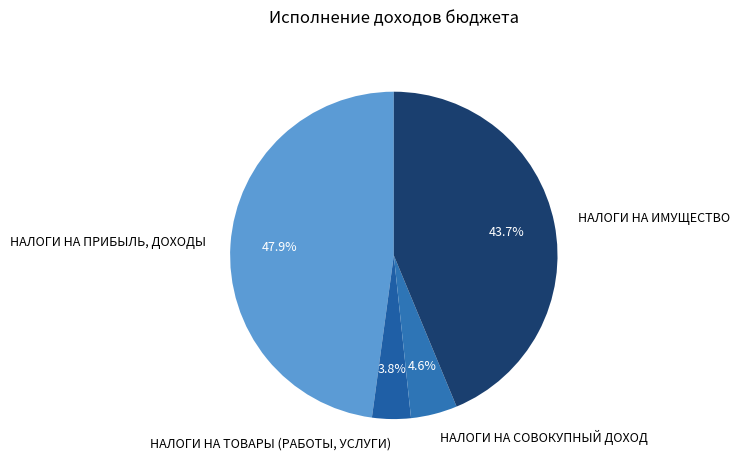

Approximately how many times larger is the value at НАЛОГИ НА ИМУЩЕСТВО compared to НАЛОГИ НА ПРИБЫЛЬ, ДОХОДЫ?

0.9